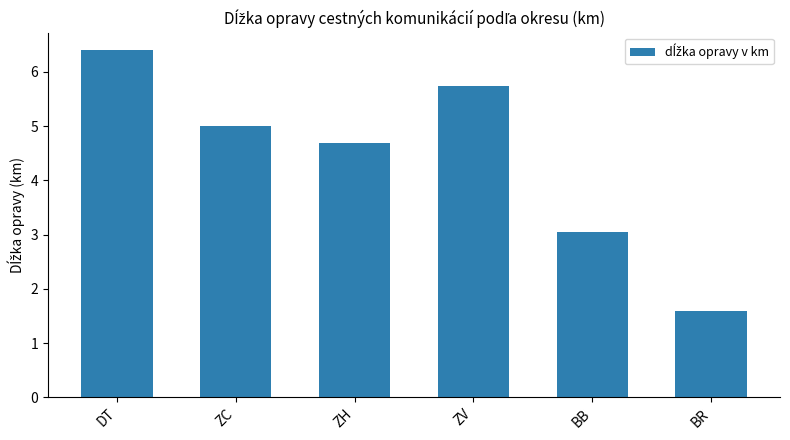

How many bars are there in total?

6